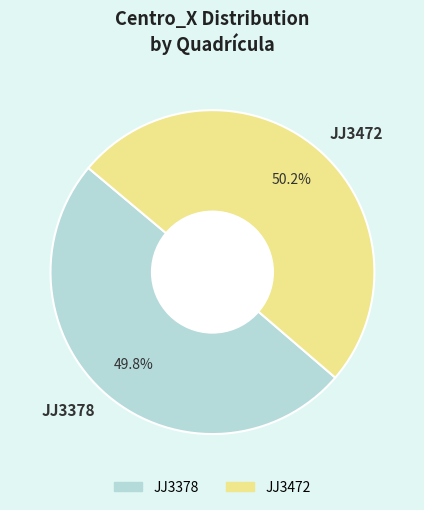

Approximately how many times larger is the value at JJ3472 compared to JJ3378?

1.0